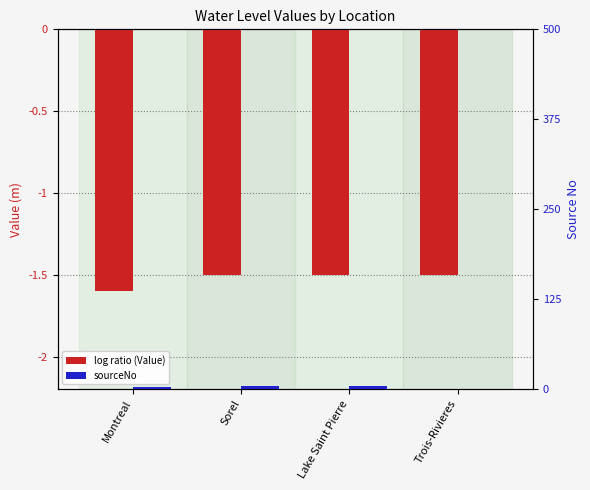

Which series changed the most between Montreal and Trois-Rivieres?

sourceNo